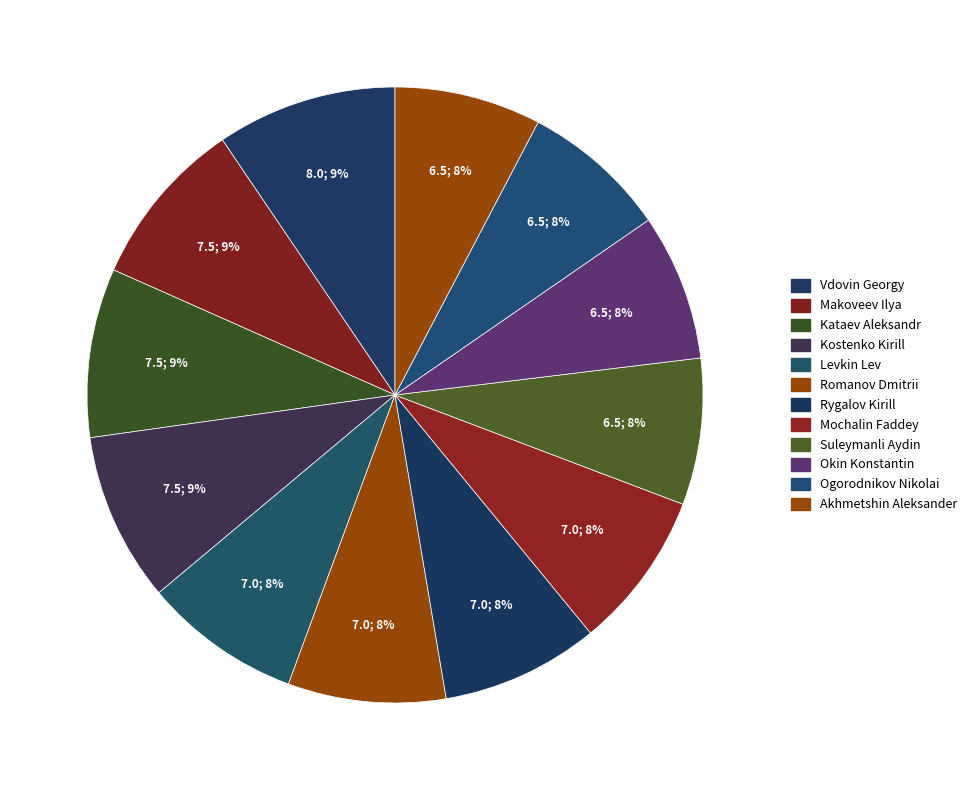

How many slices are in this pie chart?

12